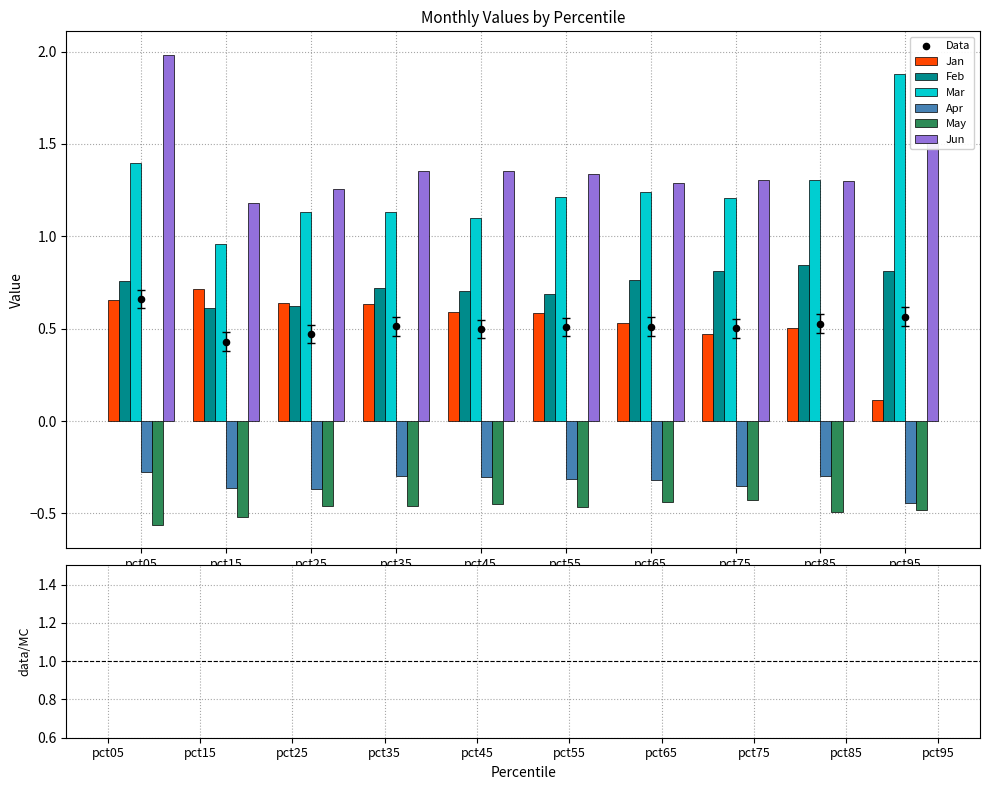

Which series has the largest Y range (max minus min)?

Mar